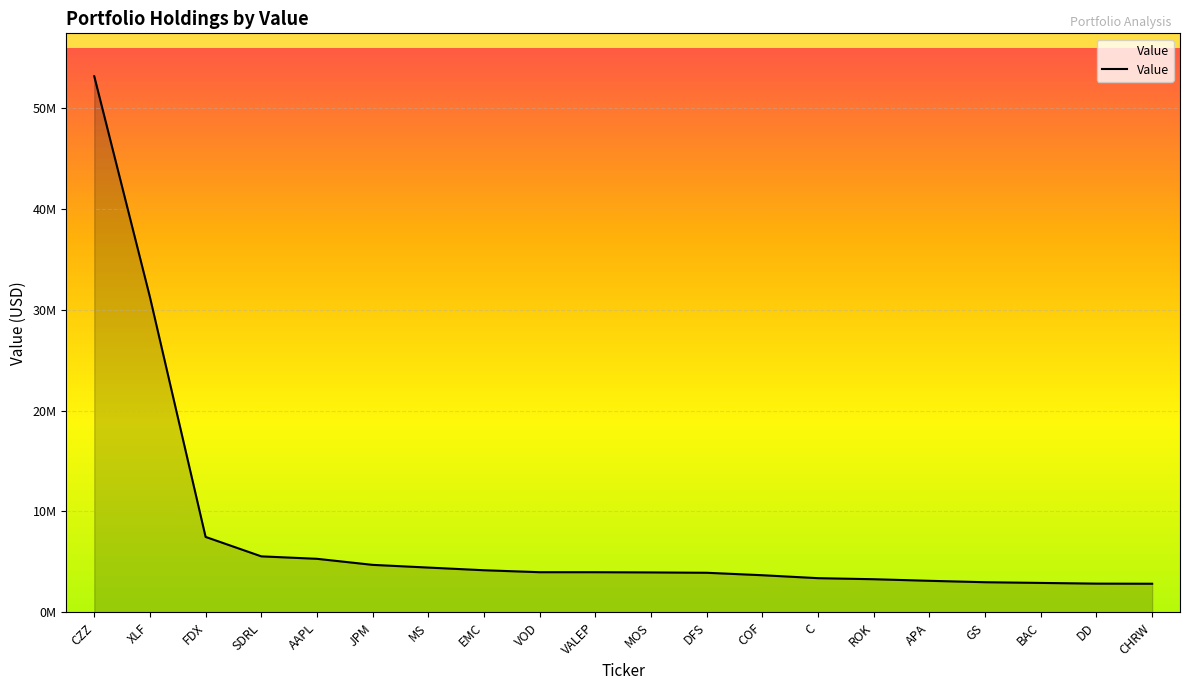

Is this an area chart (filled region under the line)?

Yes